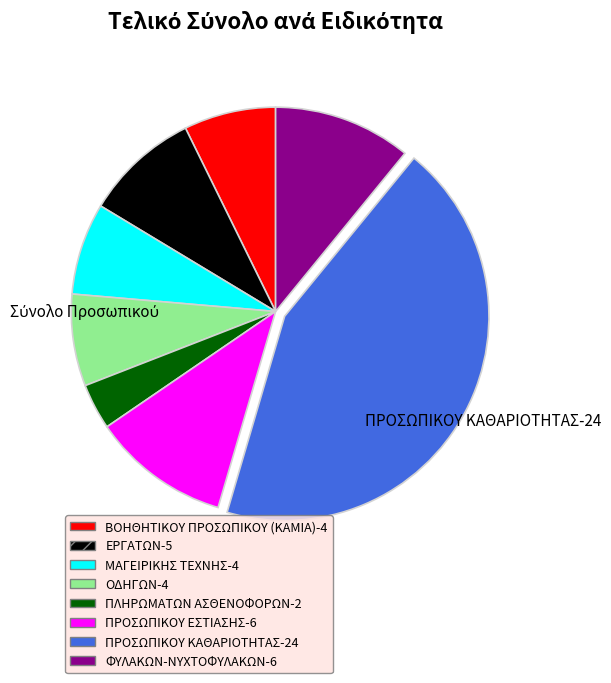

Does any single category account for the majority?

No